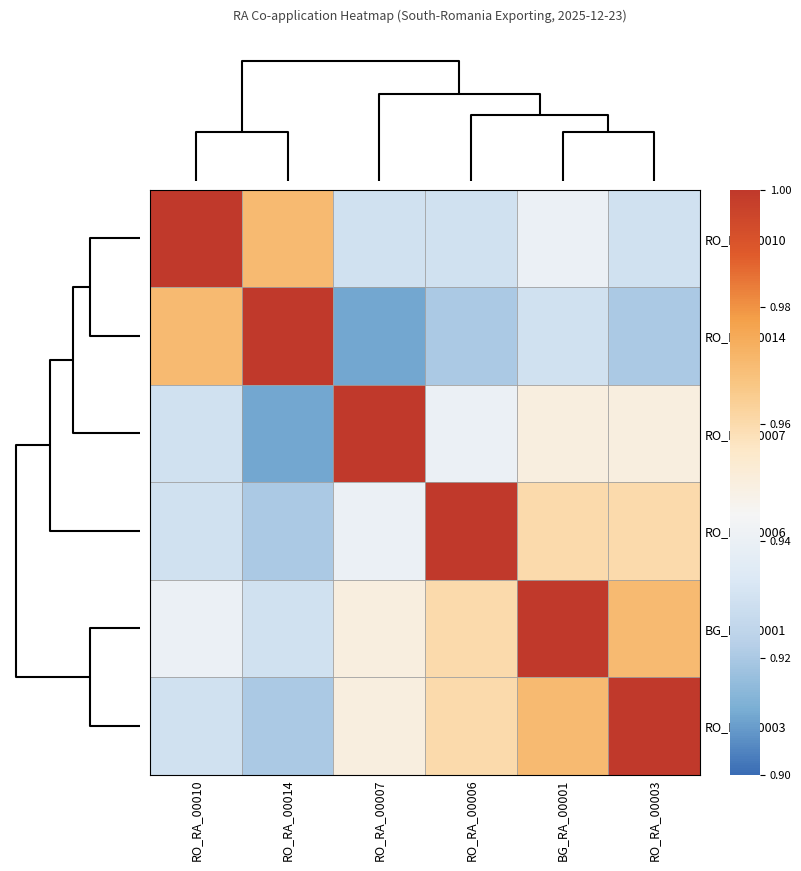

At which category does the chart reach its peak across all series?

RO_RA_00010